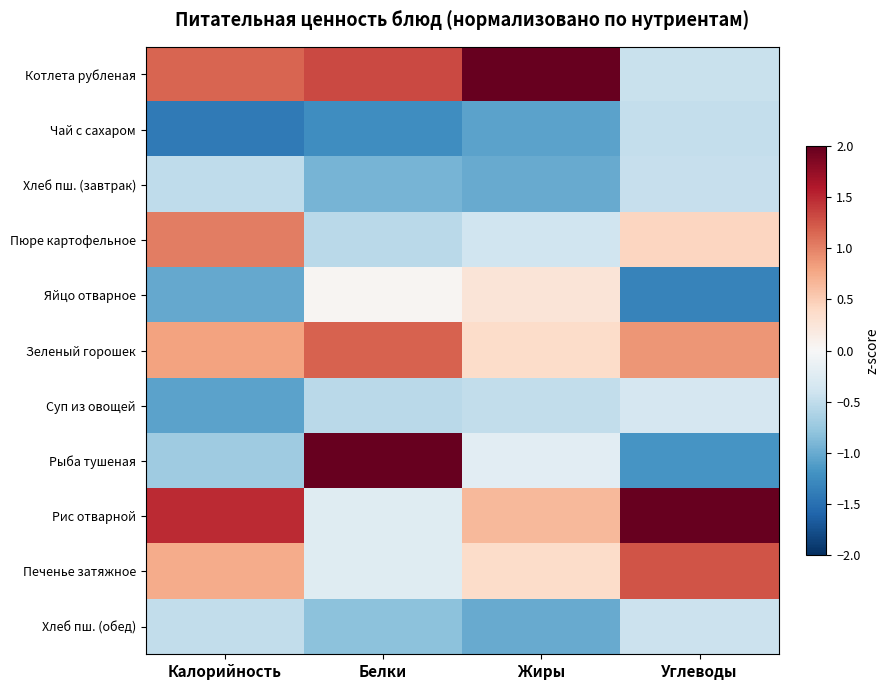

List the series in order of their peak value, highest first.

Котлета рубленая, Рис отварной, Рыба тушеная, Печенье затяжное, Зеленый горошек, Пюре картофельное, Яйцо отварное, Суп из овощей, Хлеб пш. (обед), Хлеб пш. (завтрак), Чай с сахаром